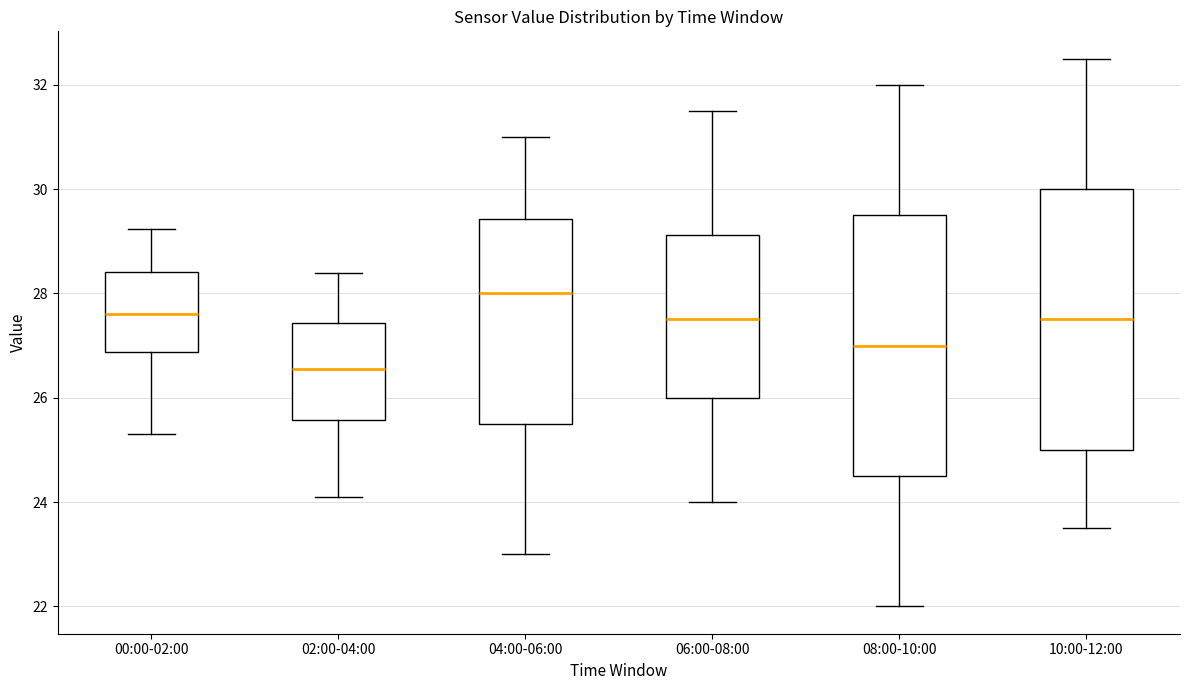

Reading left to right, read every box against the y-axis: the position of its median line, the range the box covers, and the ends of its whiskers. The values are not printed on the chart, so give them approximately, as read against the axis.

00:00-02:00: median 27.6, box 26.8 to 28.4, whiskers 25.4 to 29.2
02:00-04:00: median 26.6, box 25.6 to 27.4, whiskers 24.2 to 28.4
04:00-06:00: median 28.0, box 25.6 to 29.4, whiskers 23.0 to 31.0
06:00-08:00: median 27.6, box 26.0 to 29.2, whiskers 24.0 to 31.6
08:00-10:00: median 27.0, box 24.6 to 29.6, whiskers 22.0 to 32.0
10:00-12:00: median 27.6, box 25.0 to 30.0, whiskers 23.6 to 32.6